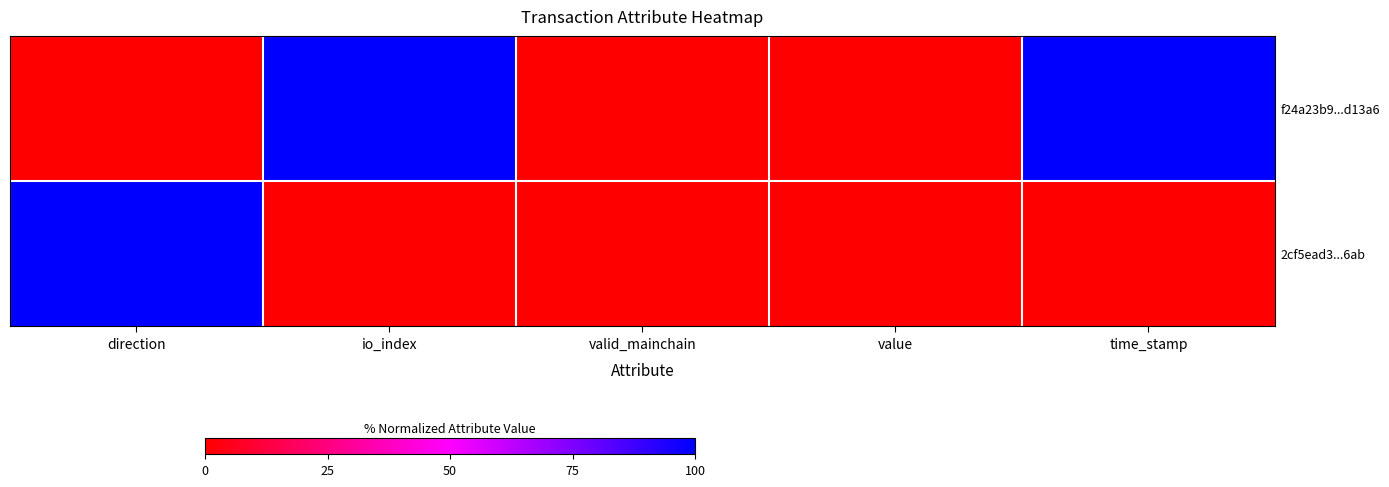

Reading left to right, transcribe all the data shown in this chart.

f24a23b9...d13a6: direction=0	io_index=100	valid_mainchain=0	value=0	time_stamp=100
2cf5ead3...6ab: direction=100	io_index=0	valid_mainchain=0	value=0	time_stamp=0